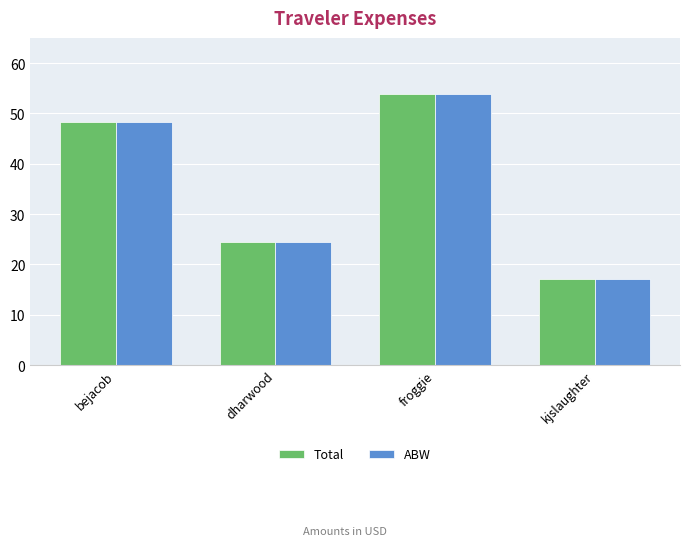

Read the Total value at kjslaughter.

17.1